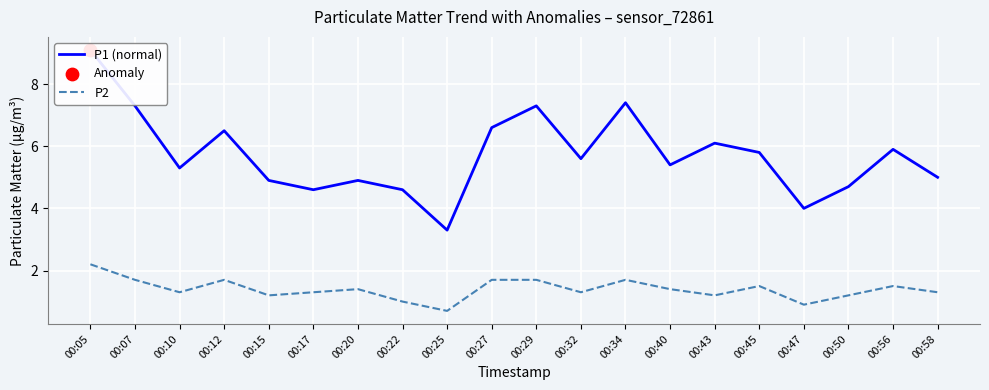

Is the value of P2 at 00:45 greater than the value of P1 (normal) at 00:27?

No